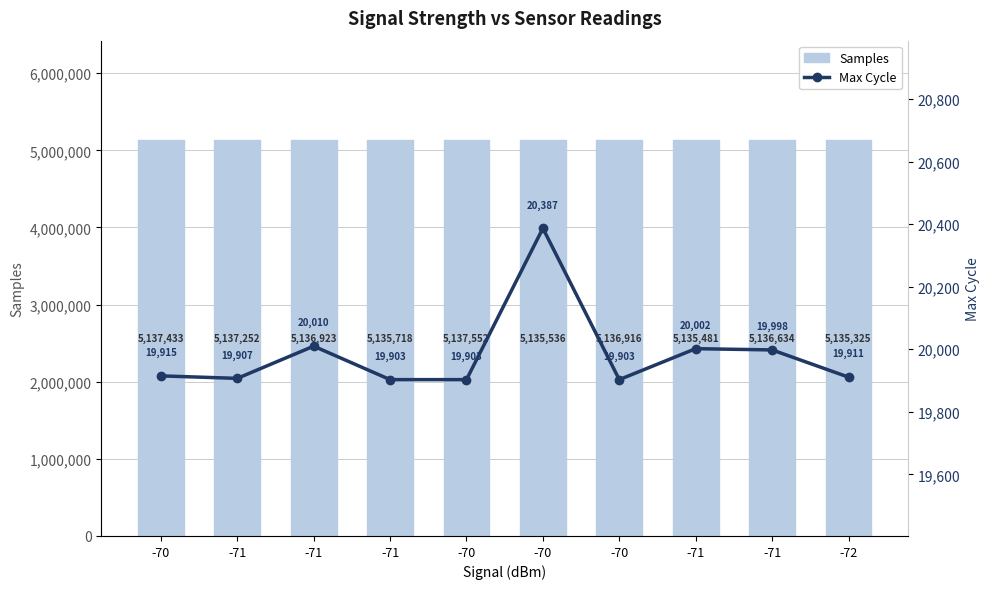

Is it true that Samples equals 8560329 at -71?

False